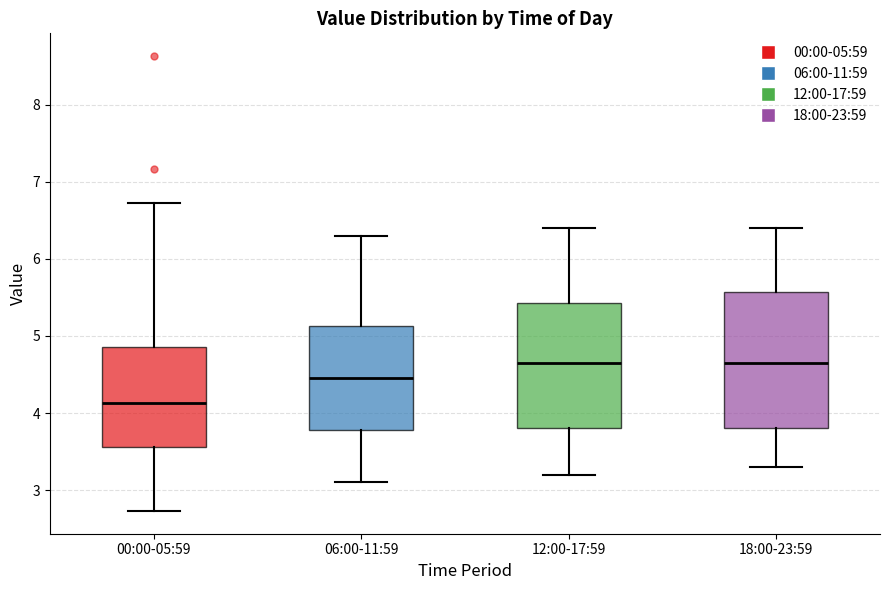

Reading left to right, read every box against the y-axis: the position of its median line, the range the box covers, and the ends of its whiskers. The values are not printed on the chart, so give them approximately, as read against the axis.

00:00-05:59: median 4.1, box 3.6 to 4.9, whiskers 2.7 to 6.7
06:00-11:59: median 4.5, box 3.8 to 5.1, whiskers 3.1 to 6.3
12:00-17:59: median 4.7, box 3.8 to 5.4, whiskers 3.2 to 6.4
18:00-23:59: median 4.7, box 3.8 to 5.6, whiskers 3.3 to 6.4